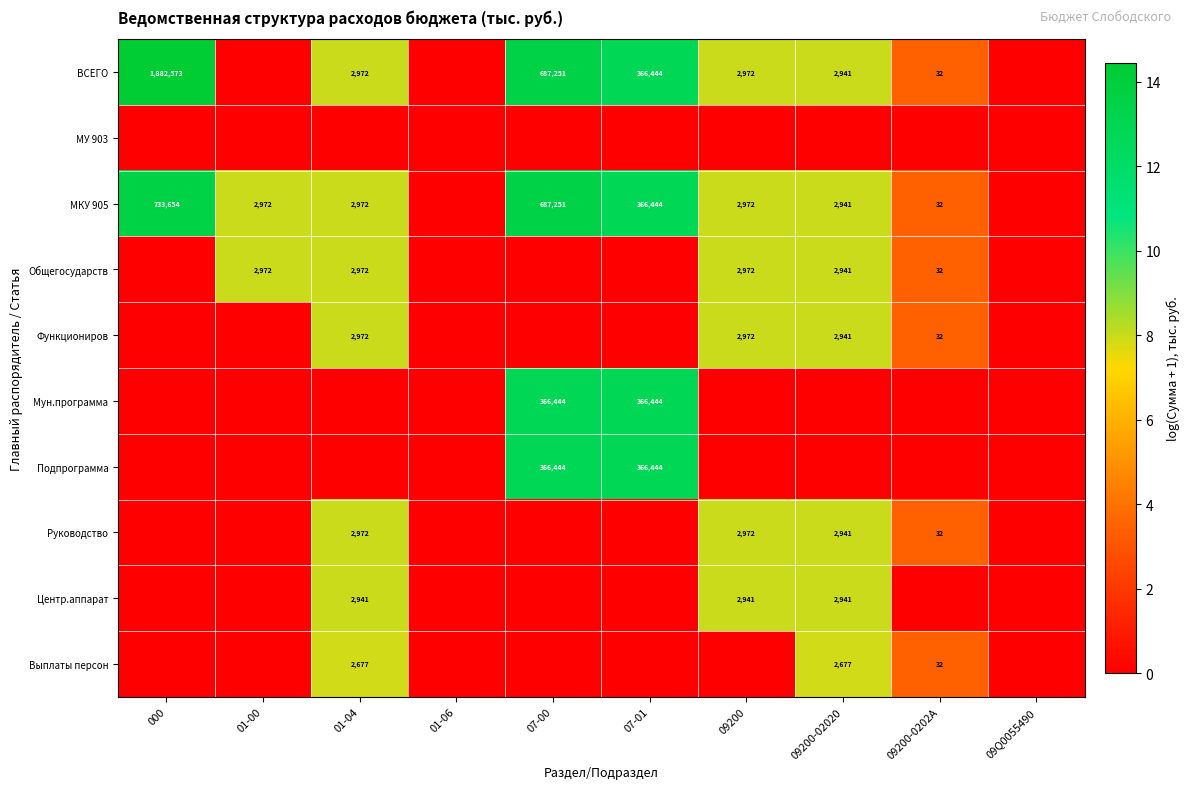

True or false: Функциониров has a value of 2941 at 09200-02020.

True